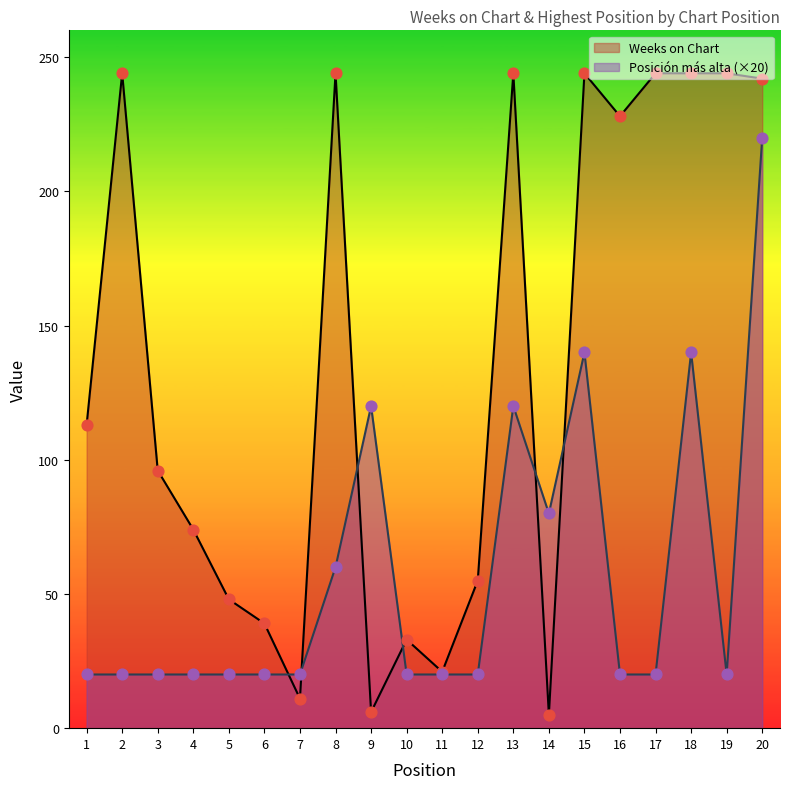

What is the total value across all series at 7?

31